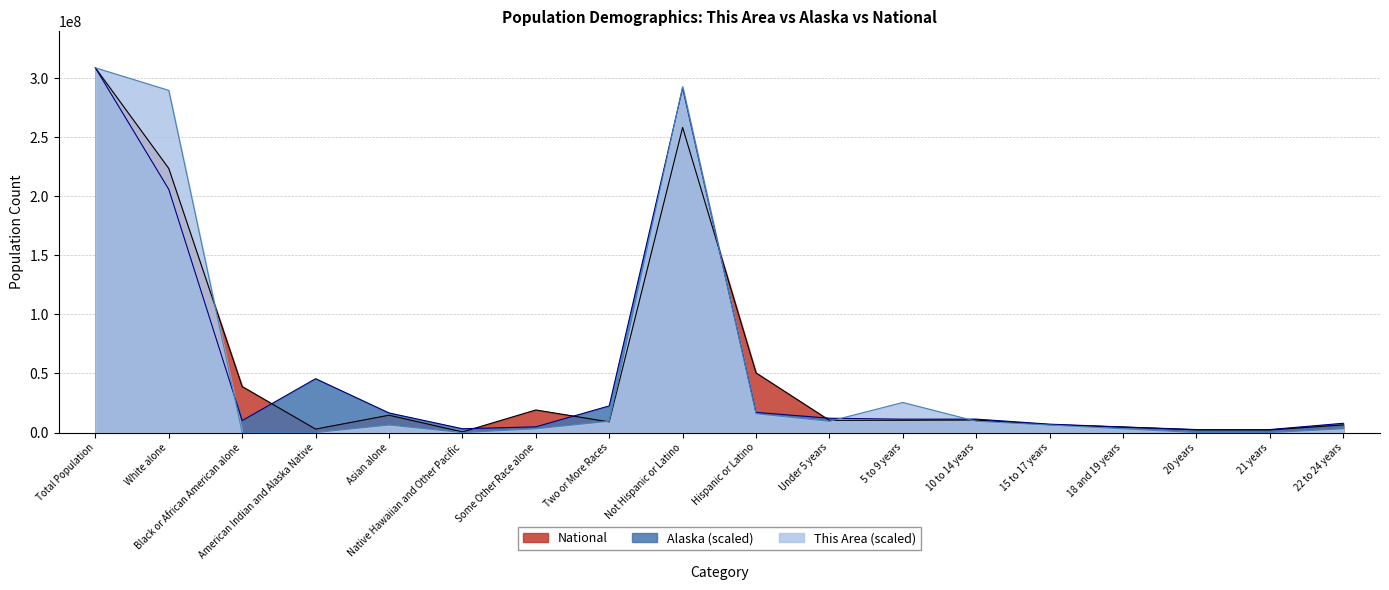

At which category does Alaska reach its first local valley?

Black or African American alone